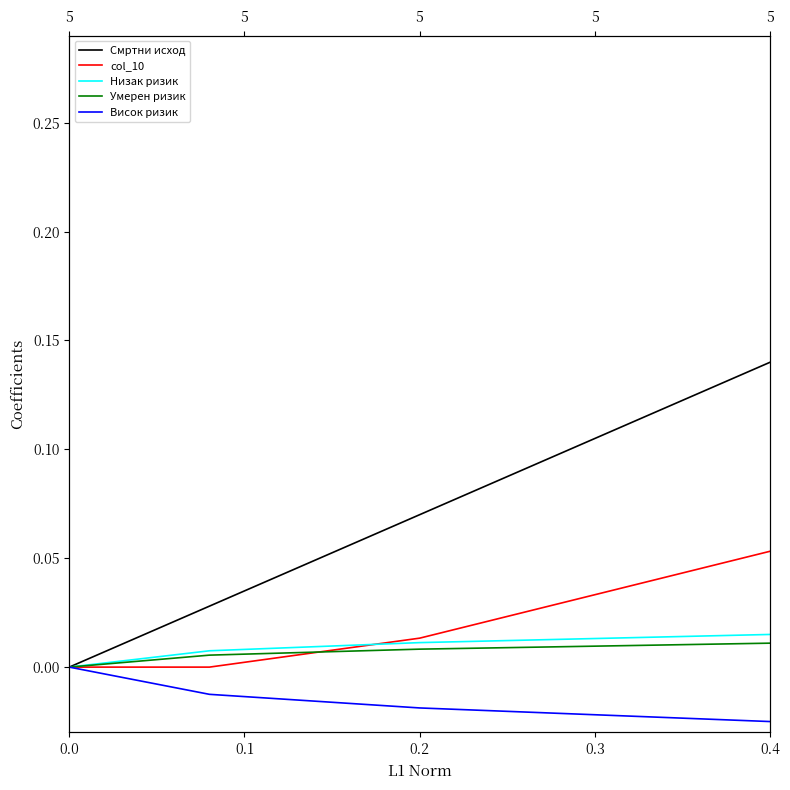

Reading right to left, transcribe all the data shown in this chart.

Смртни исход: 0.1	0.1	0.0	0.0	0.0
col_10: 0.1	0.0	0.0	0.0	0.0
Низак ризик: 0.0	0.0	0.0	0.0	0.0
Умерен ризик: 0.0	0.0	0.0	0.0	0.0
Висок ризик: -0.0	-0.0	-0.0	-0.0	0.0